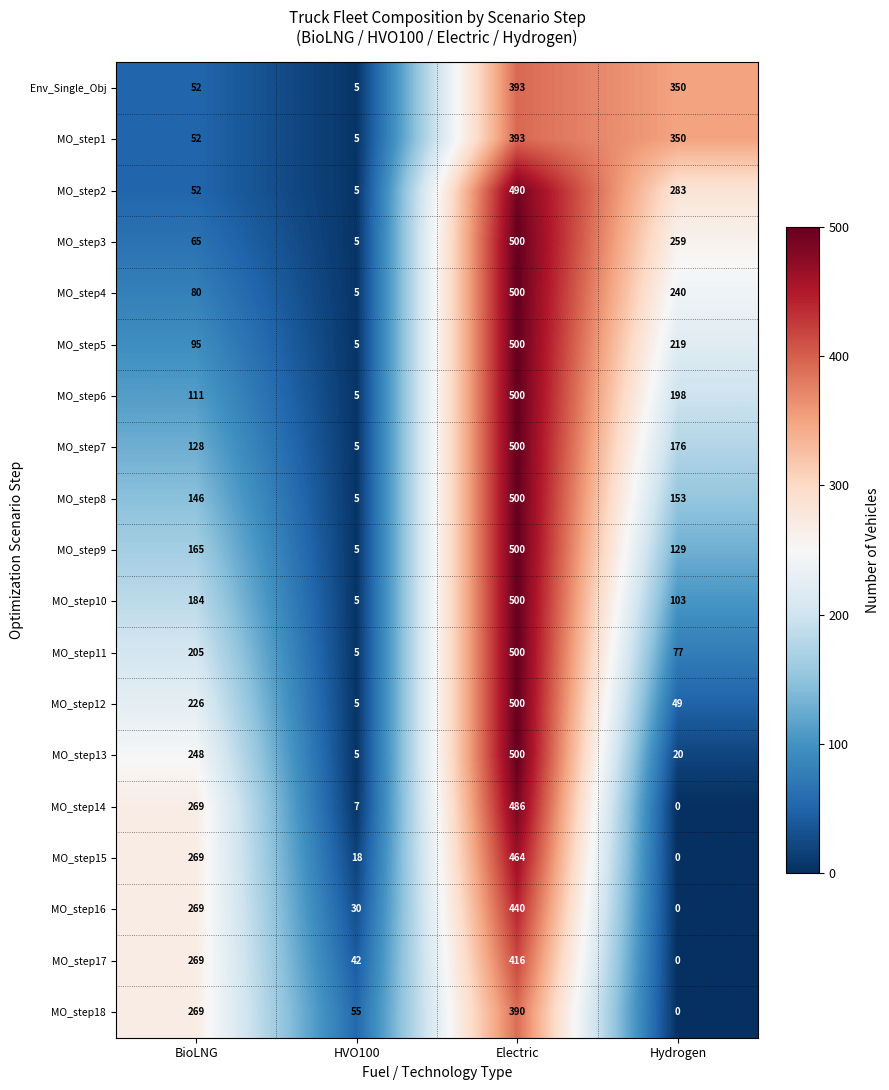

What is the sum of all MO_step3 values?

829